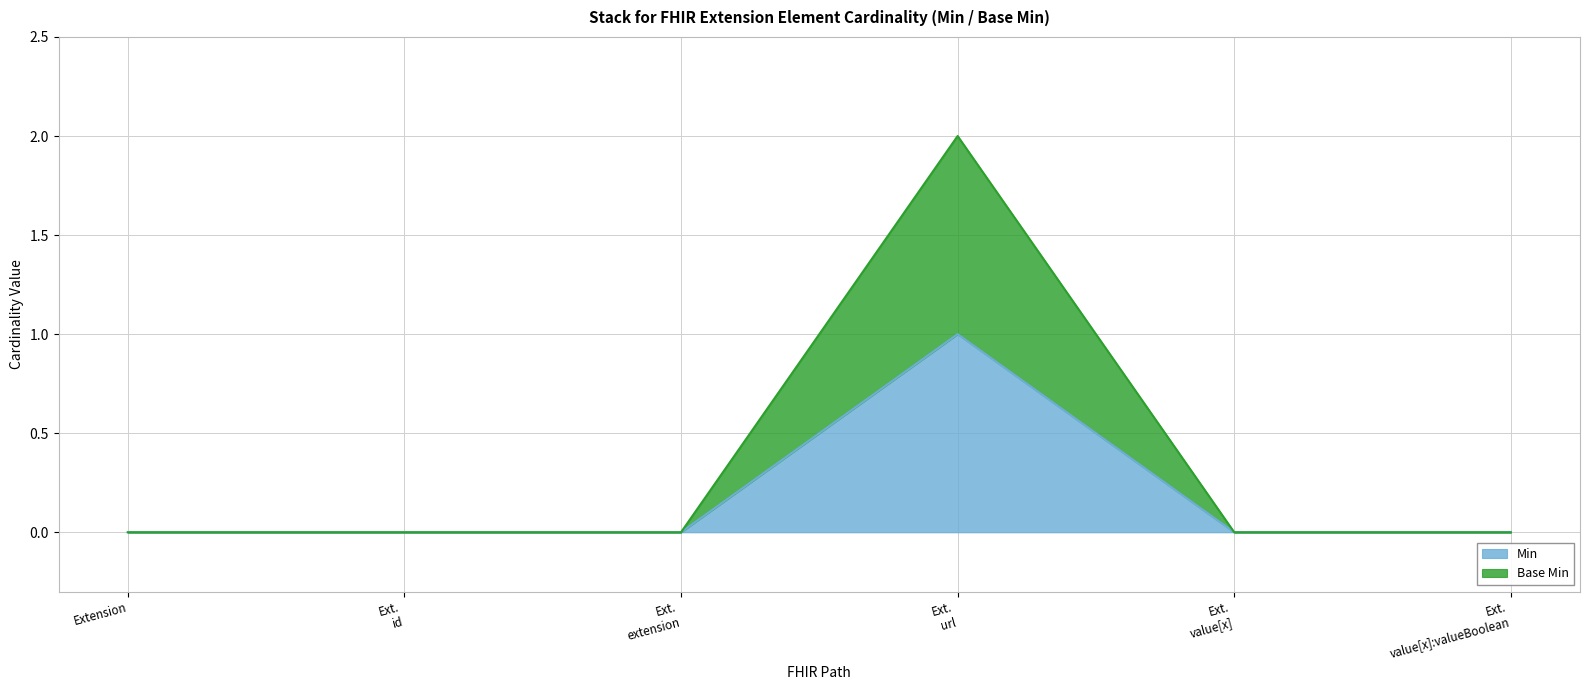

At which category does the chart reach its peak across all series?

Ext. url